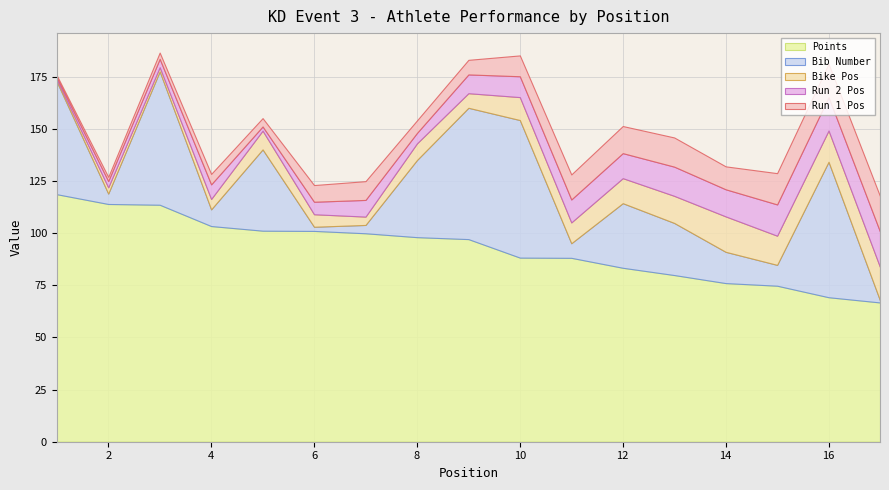

What is the value of the Run 1 Pos point at the 15th from the left?

15.0